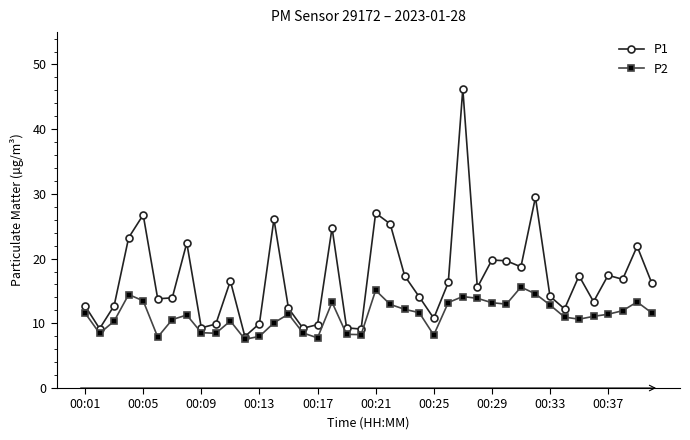

True or false: P1 has more than 0 points higher than both neighbors.

True